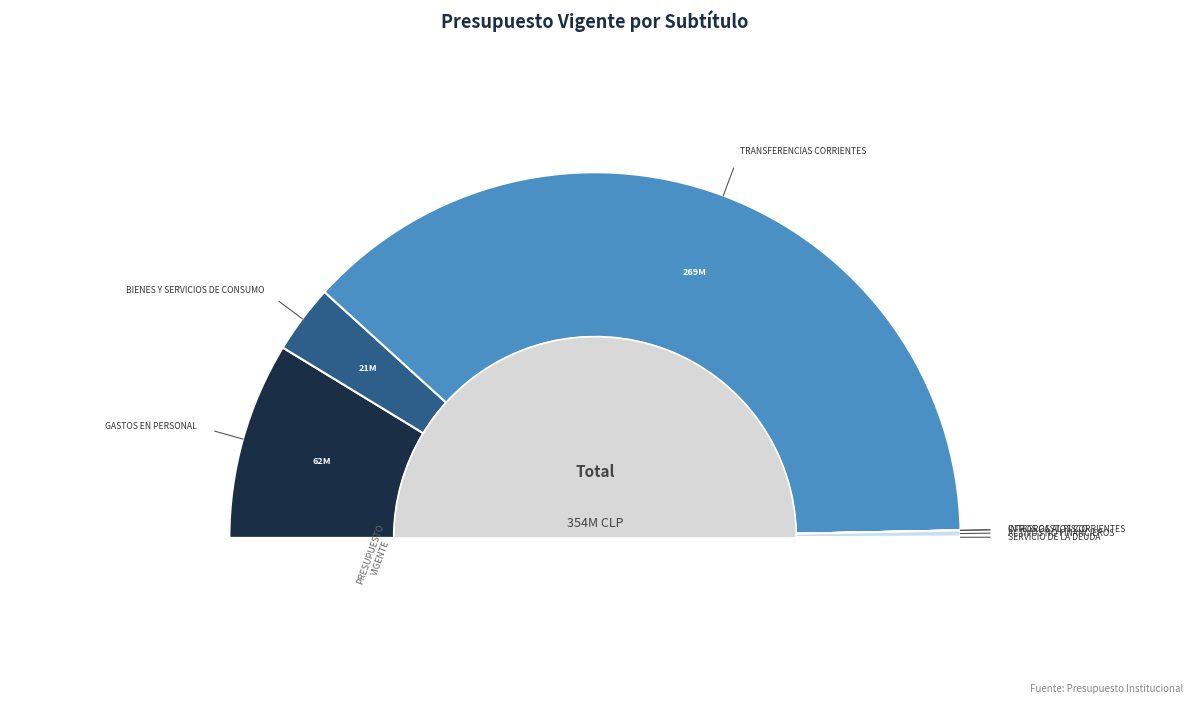

Which has a higher value, SERVICIO DE LA DEUDA or OTROS GASTOS CORRIENTES?

SERVICIO DE LA DEUDA